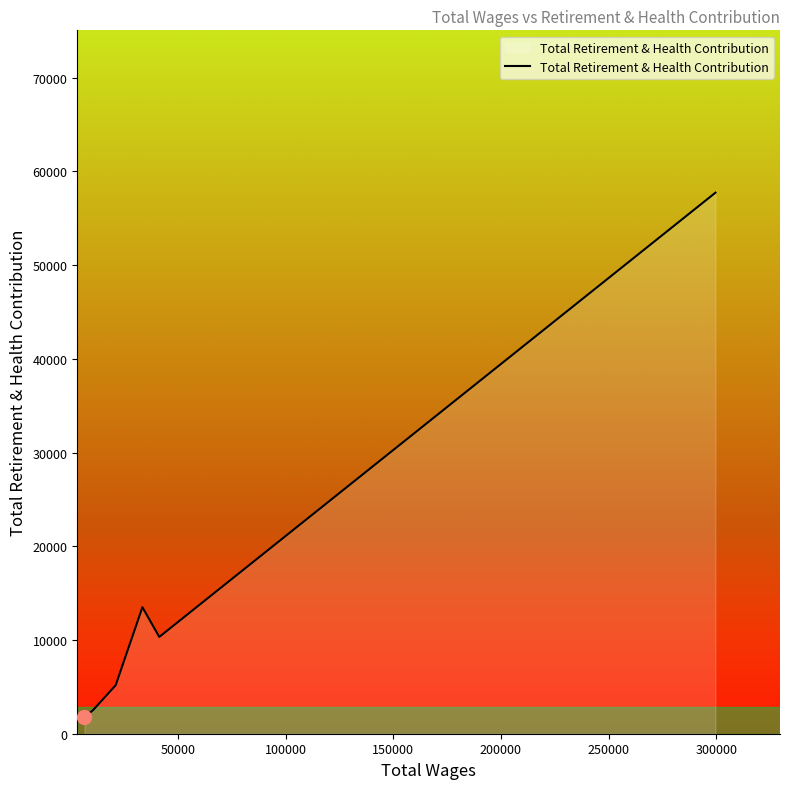

What is the difference between the maximum and minimum values?

55927